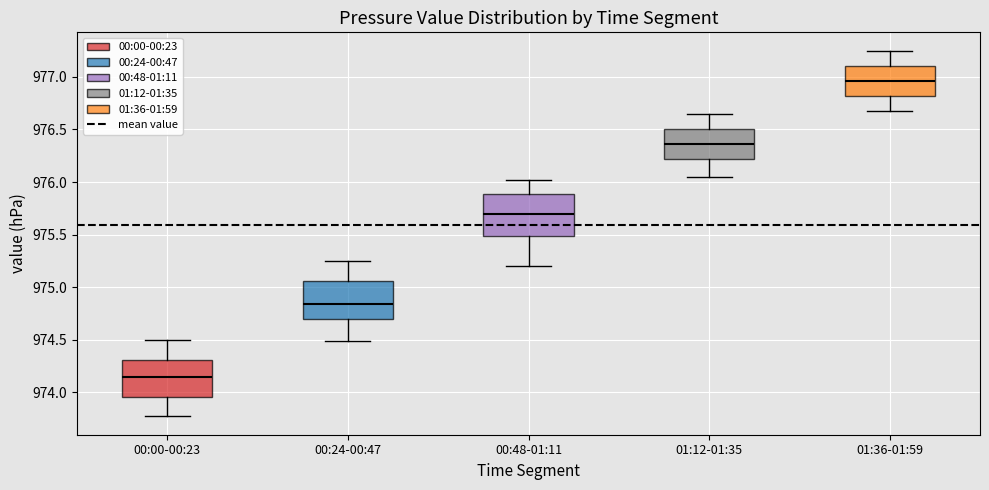

Where is the upper edge of the box for 00:00-00:23 on the y-axis? The values are not printed on the chart, so give them approximately, as read against the axis.

974.30